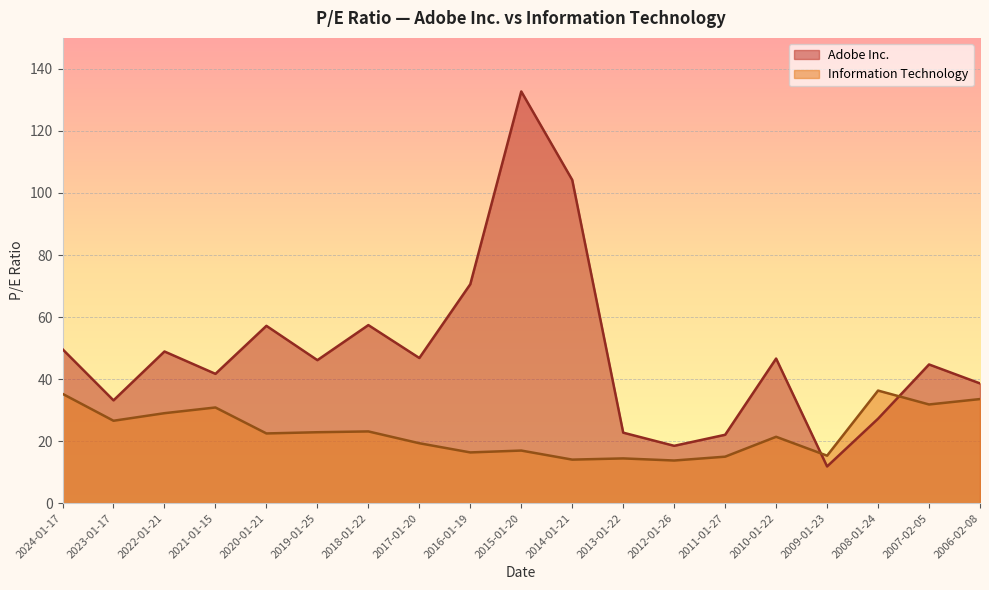

The Information Technology series shows 17.0 at 2015-01-20. True or false?

True